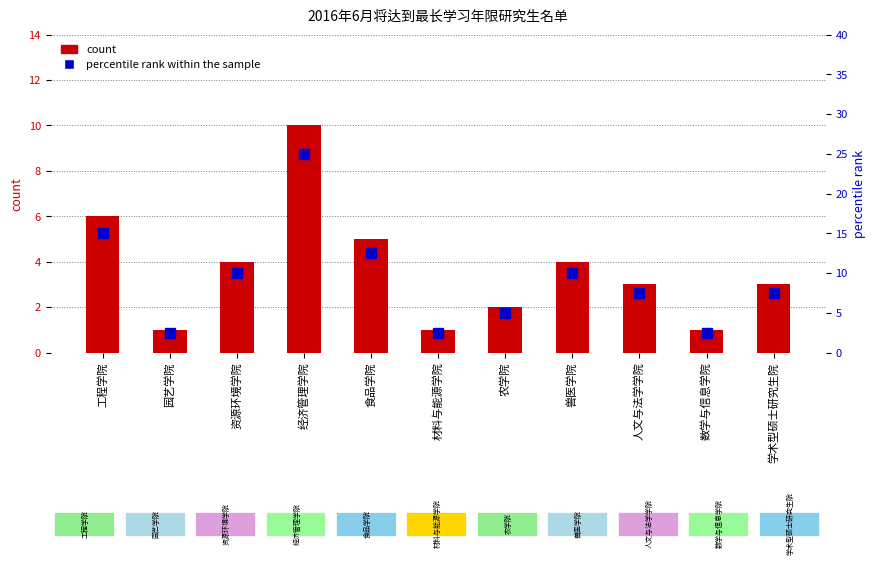

Are the bars horizontal?

No